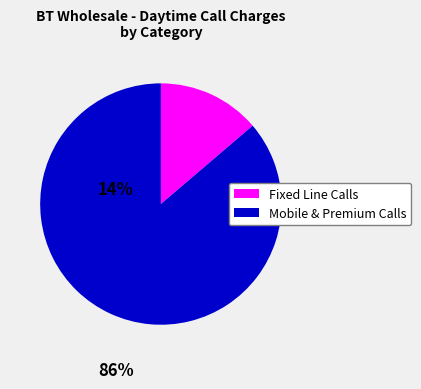

Is there a majority slice in this chart?

Yes